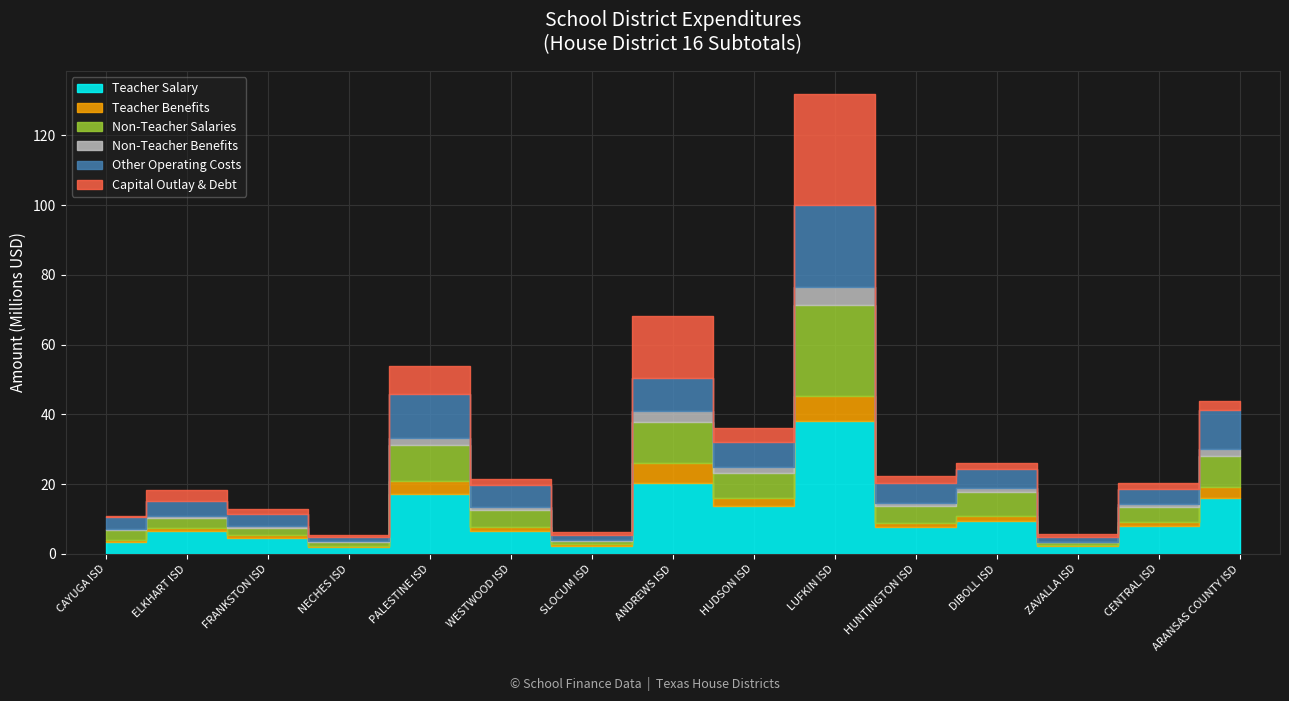

True or false: Other Operating Costs has a value of 2325965 at HUDSON ISD.

False